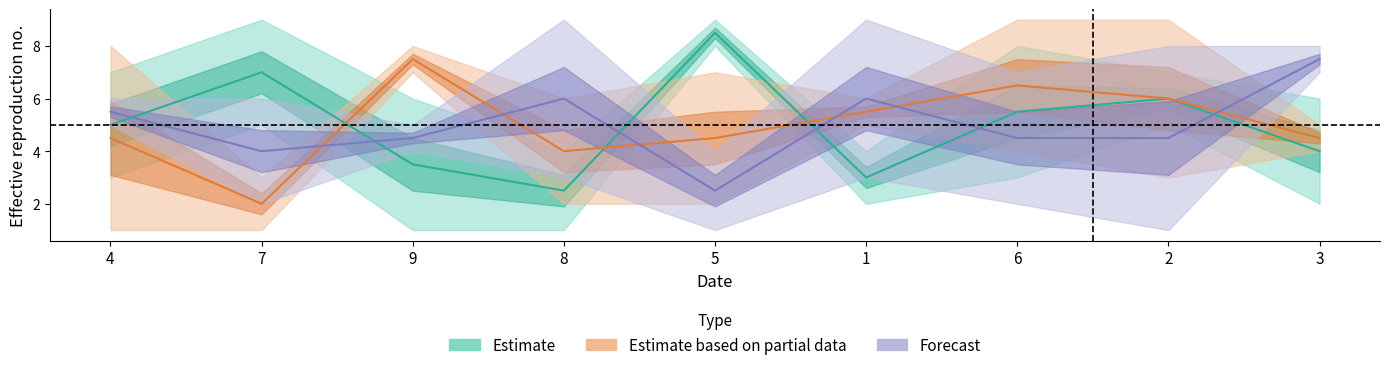

True or false: col_9 has a value of 1 at 6.

False